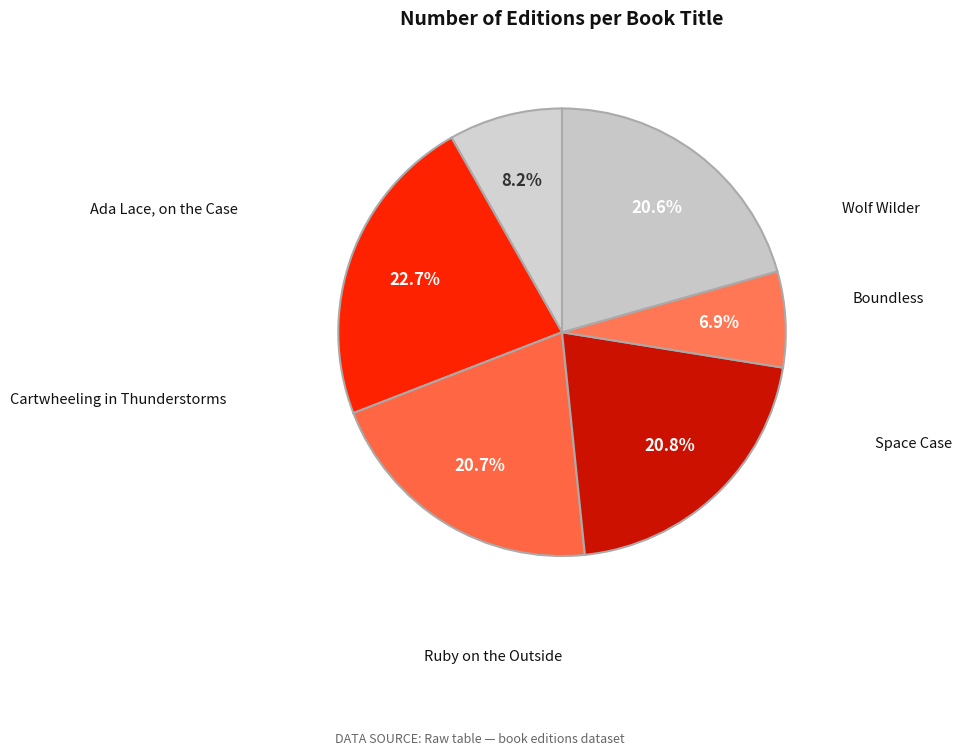

How many segments does this pie chart have?

6